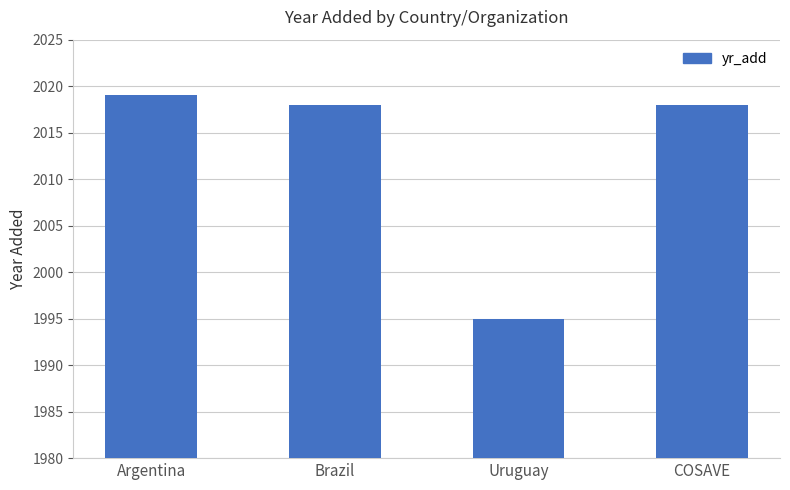

What is the label of the 4th bar from the right?

Argentina